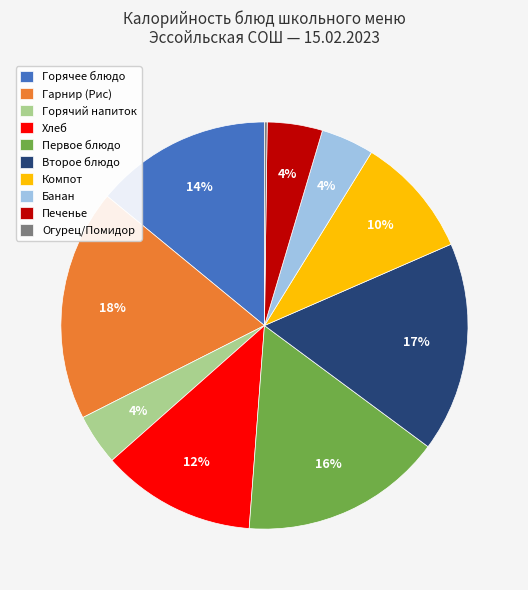

Combined, do Хлеб and Гарнир (Рис) account for over 50%?

No